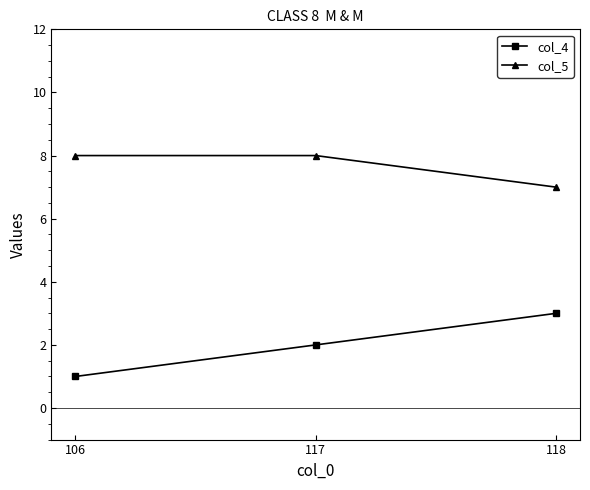

Is this an area chart (filled region under the line)?

No